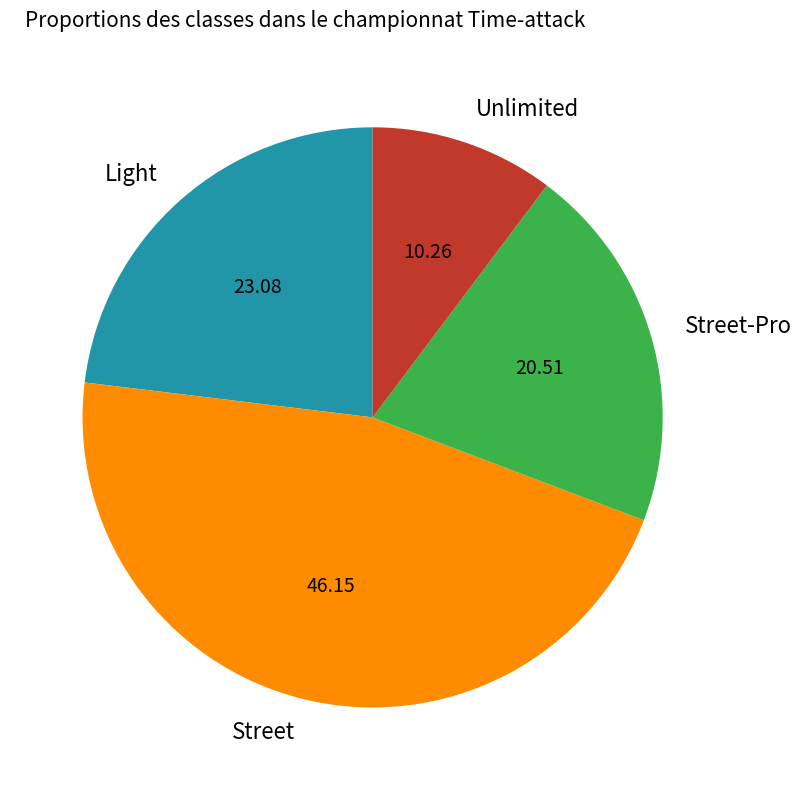

What is the smallest slice in the pie chart?

Unlimited